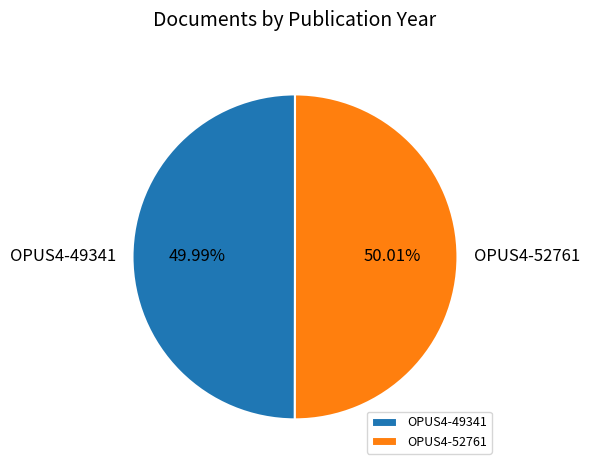

Is the sum of OPUS4-52761 and OPUS4-49341 greater than half?

Yes